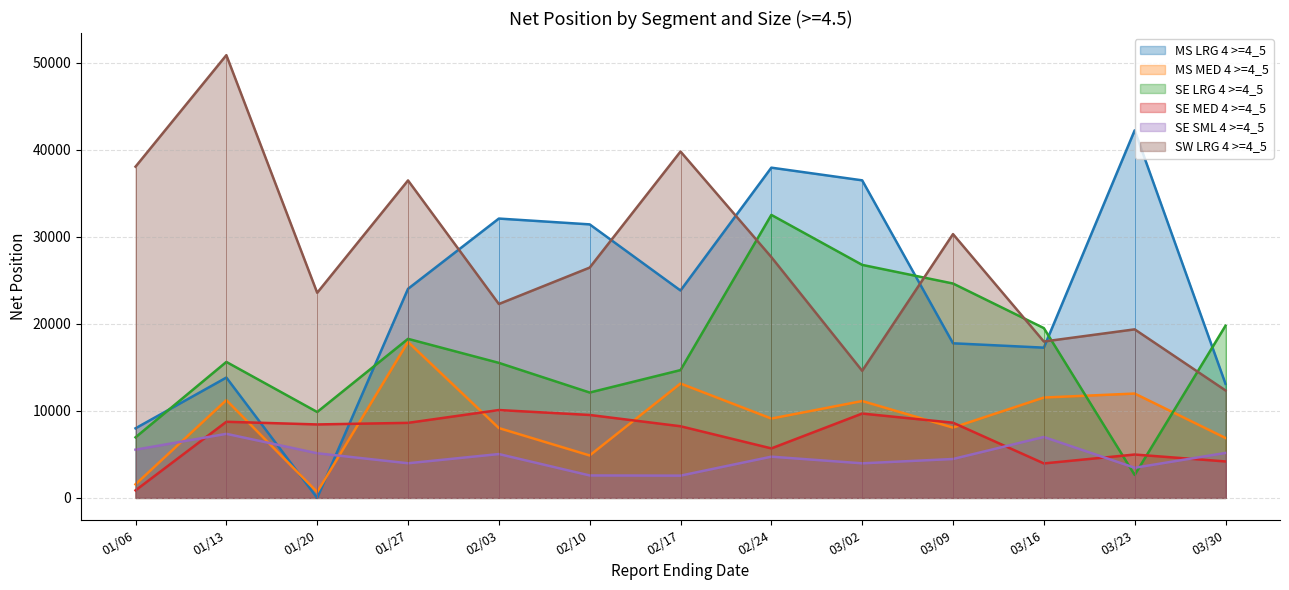

True or false: MS MED 4 >=4_5 and SW LRG 4 >=4_5 intersect in this chart.

False